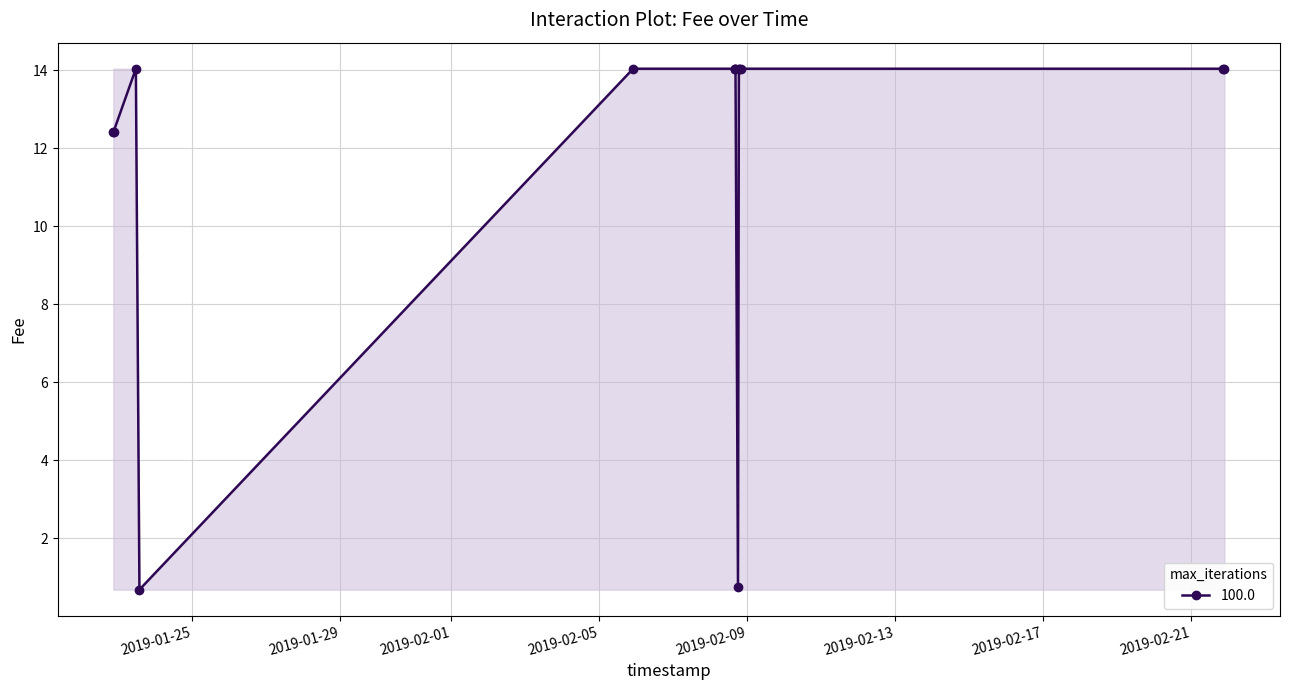

How many series are shown in this chart?

1